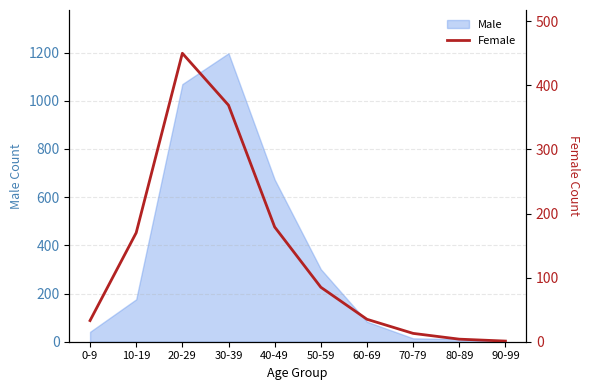

How many lines are shown in the chart?

1